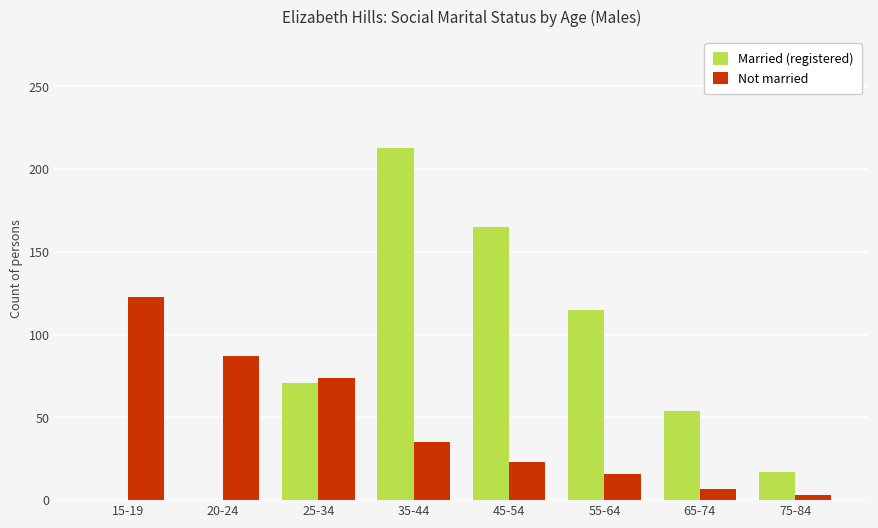

At which category is the sum across all series the highest?

35-44